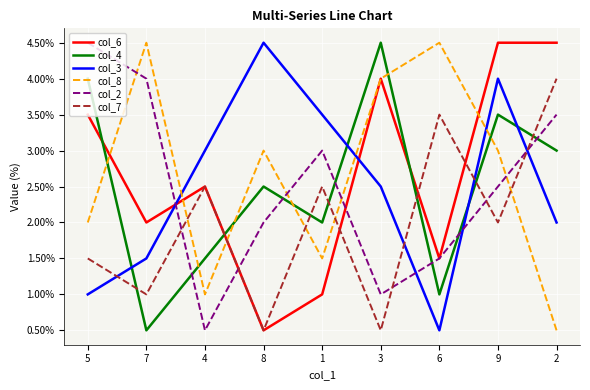

What is the approximate value of col_2 at 5?

4.5